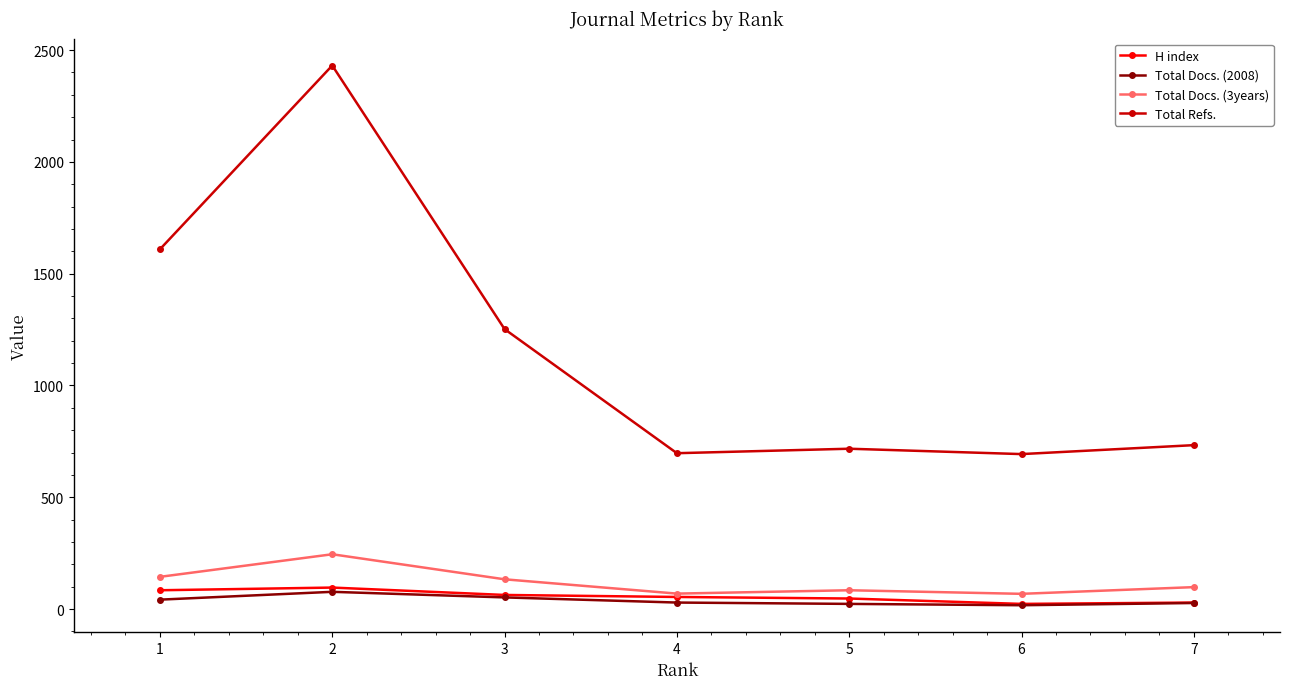

Which series has the largest range (max minus min)?

Total Refs.